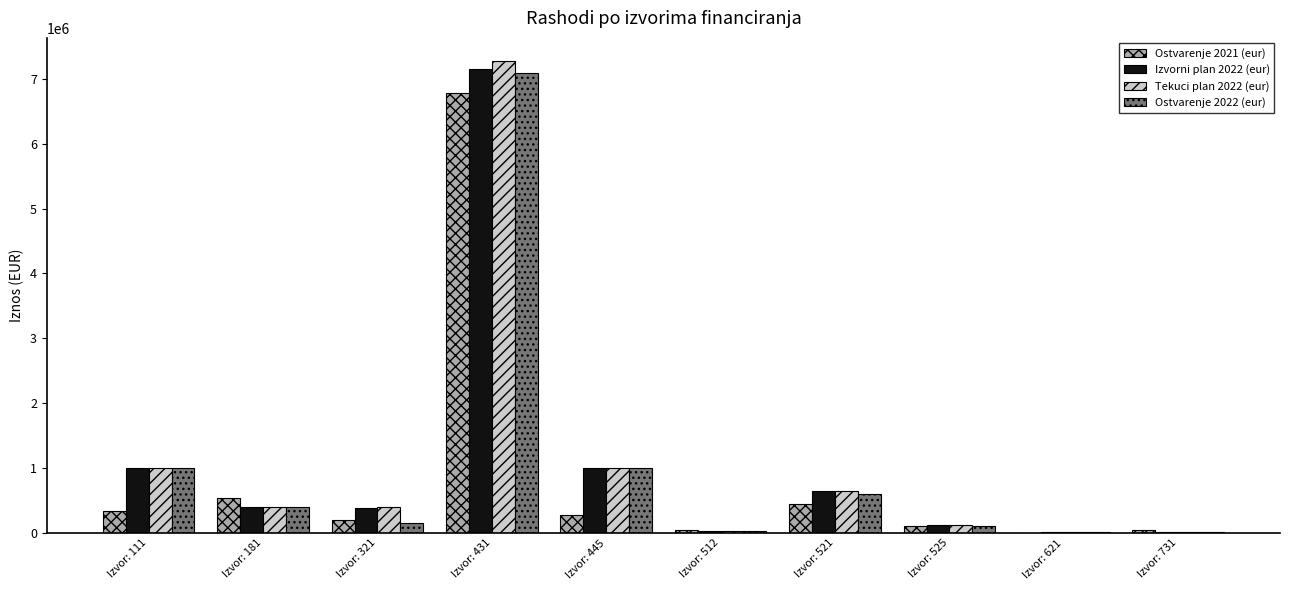

Is the value of Tekuci plan 2022 (eur) at Izvor: 731 greater than the value of Ostvarenje 2021 (eur) at Izvor: 111?

No